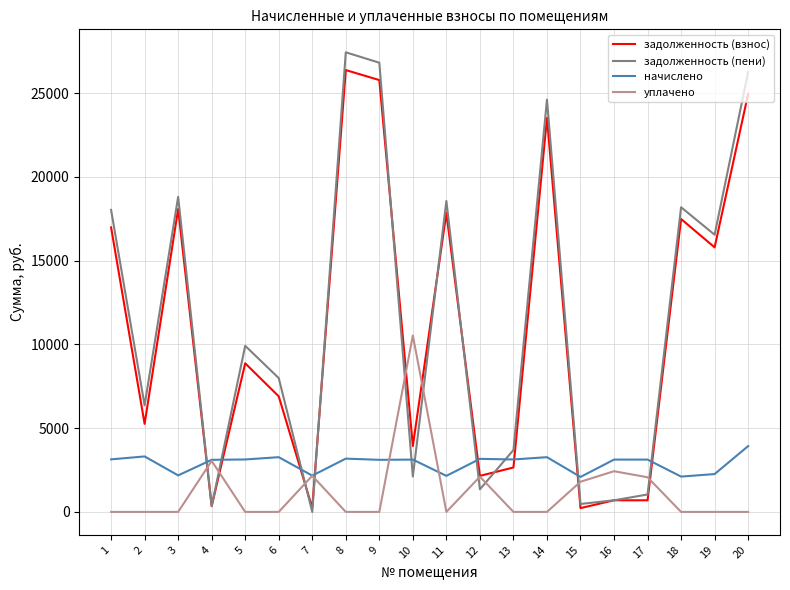

Which series has the widest spread of values?

задолженность (пени)